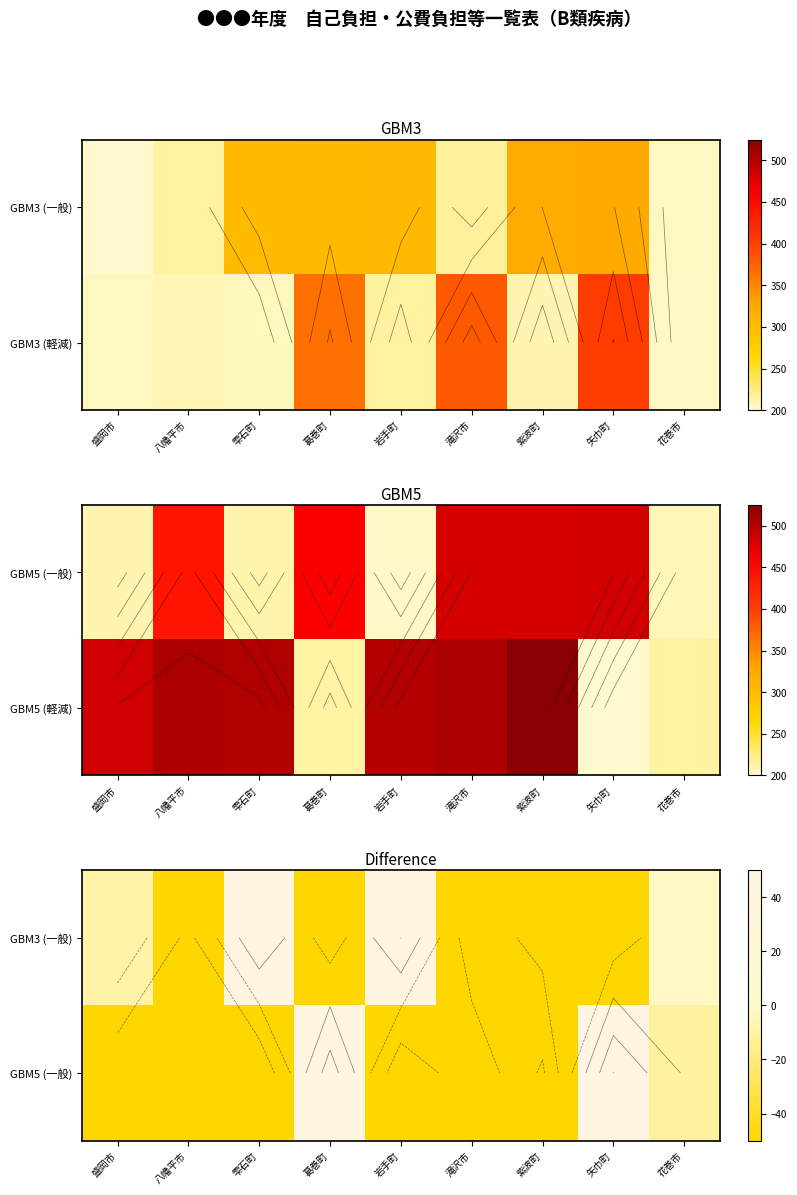

Where is GBM5 (一般) nearest to the value -57?

花巻市